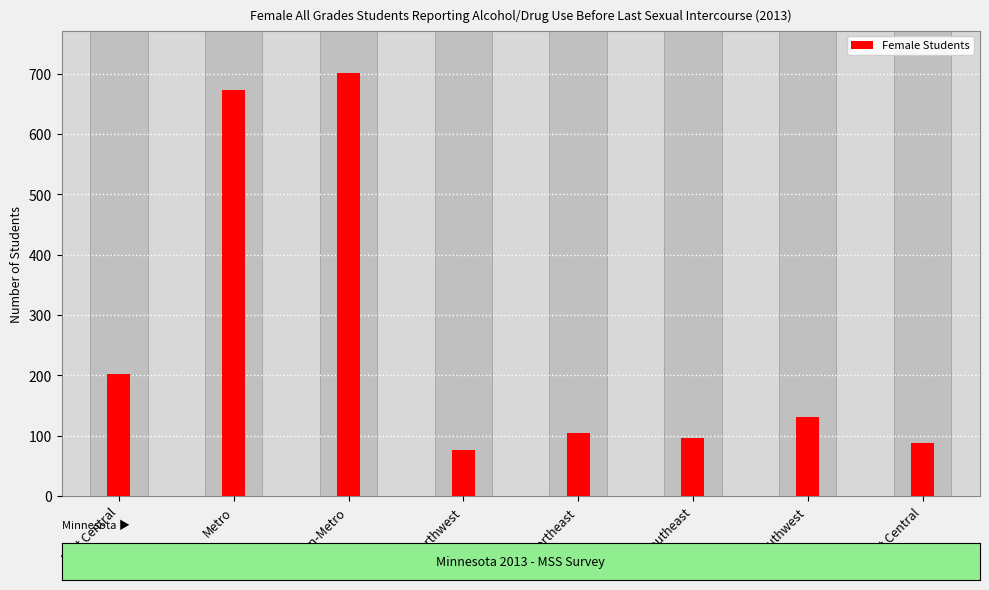

What is the label of the 5th bar from the right?

Northwest